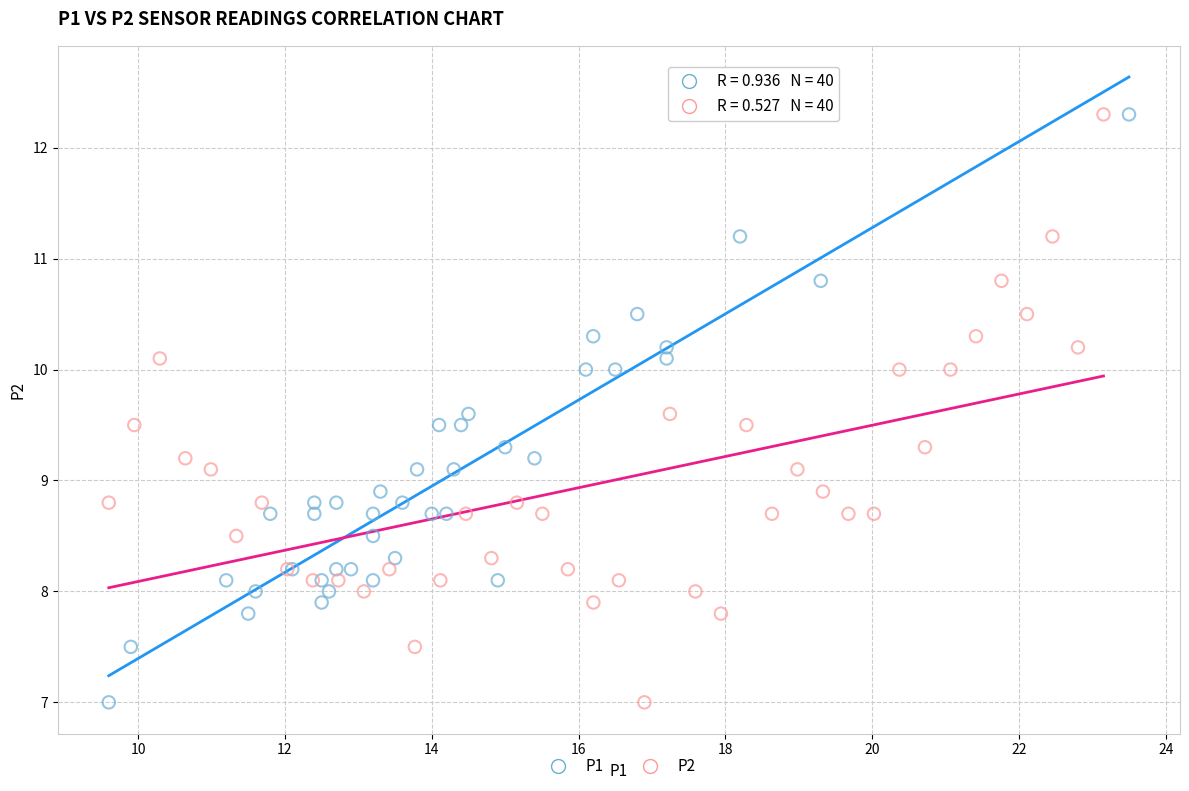

What are all the series names shown in the legend?

P1, P2